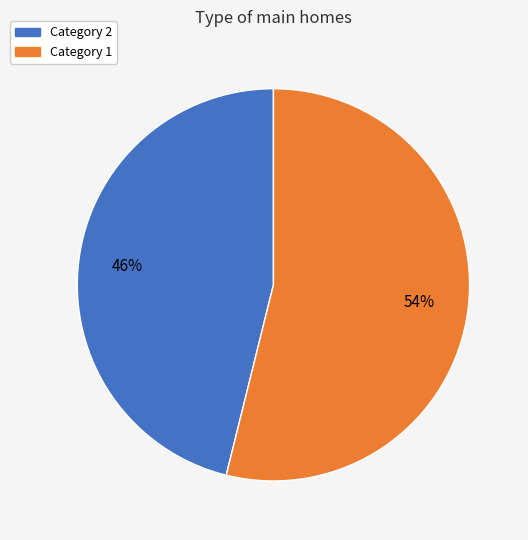

Is there any slice that represents more than half of the pie?

Yes